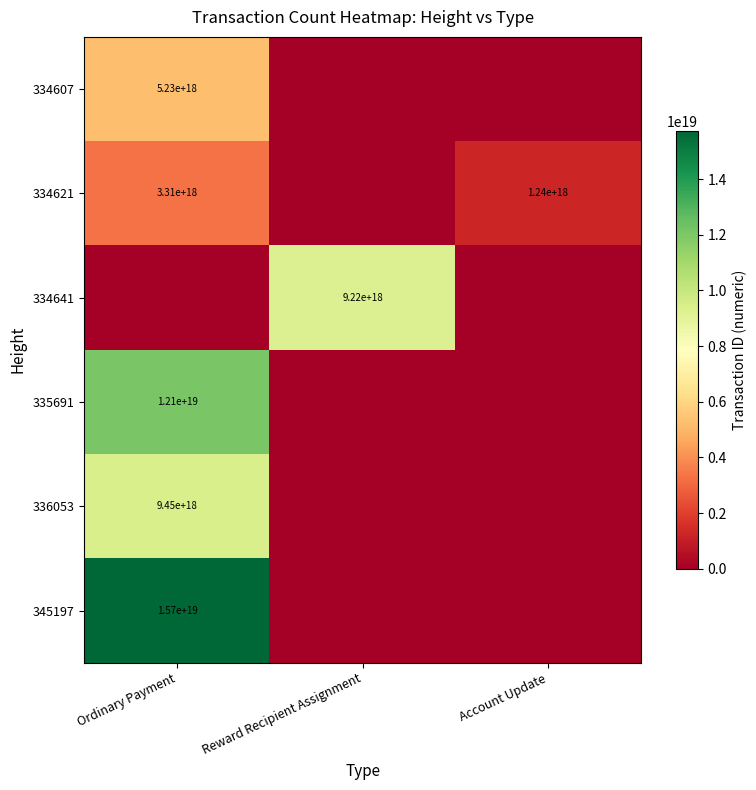

Is it true that 334607 equals 7405128956276036608 at Ordinary Payment?

False